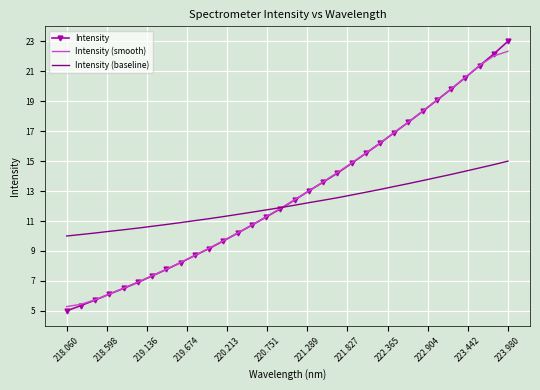

List the series in order of their peak value, lowest first.

Intensity (baseline), Intensity (smooth), Intensity